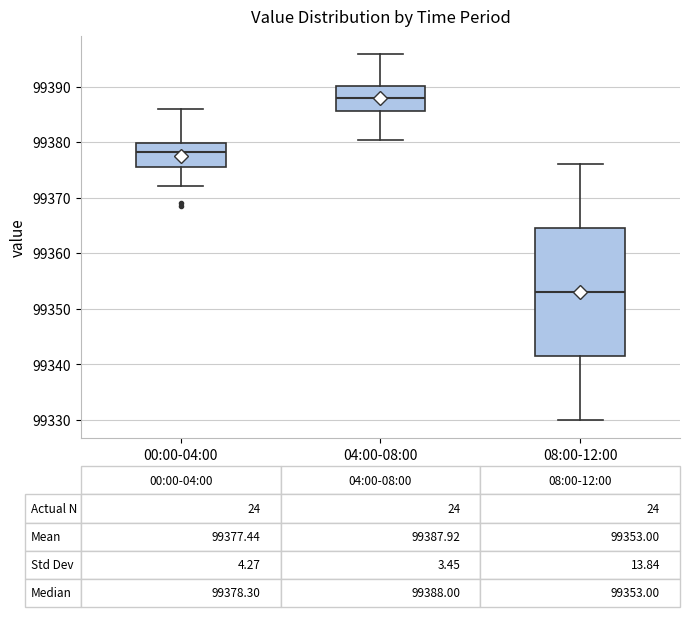

Comparing the boxes themselves (not the whiskers), which one is the tallest?

08:00-12:00